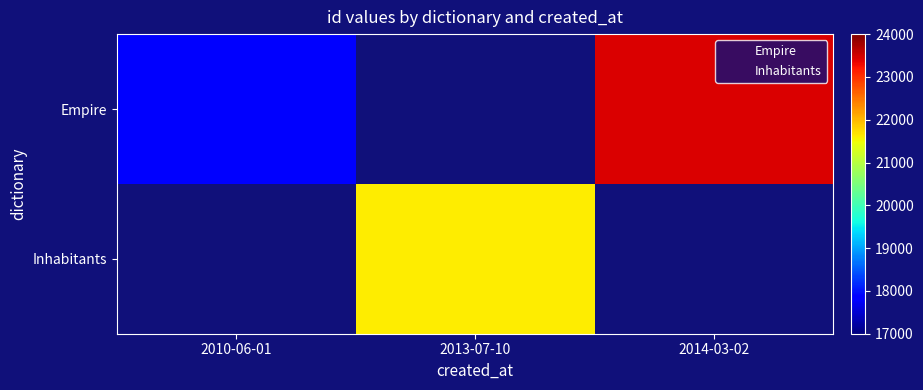

Which has a higher value, 2014-03-02 or 2010-06-01?

2014-03-02